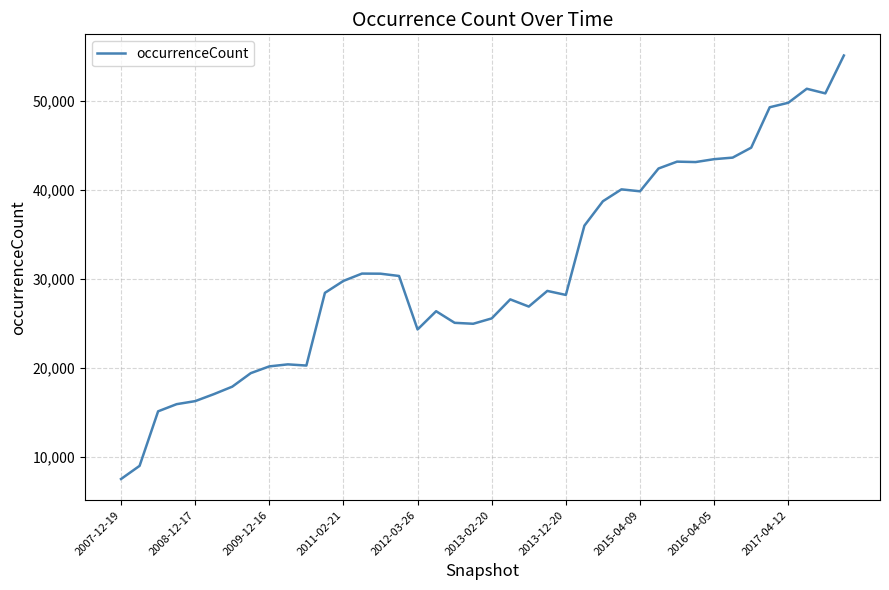

What is the smallest value displayed?

7554